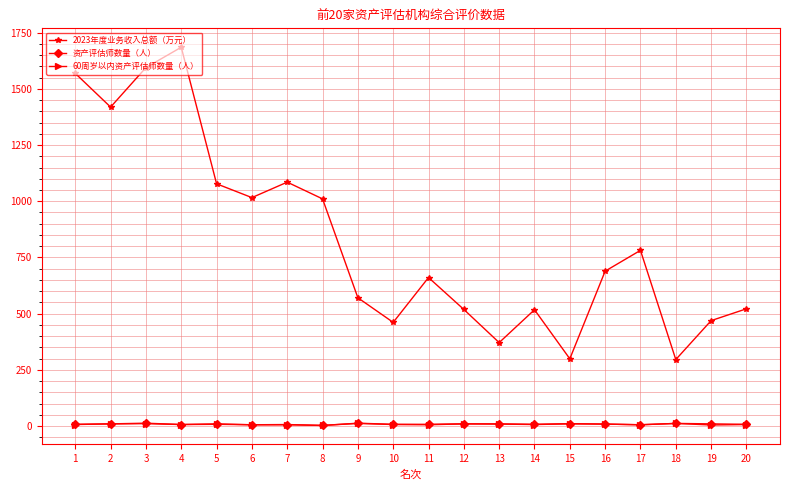

What is the value of the 2023年度业务收入总额（万元） point at the 2nd from the left?

1418.7